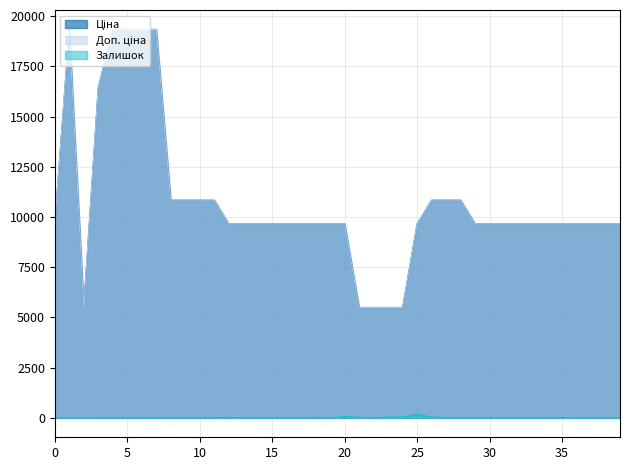

How many values in the Доп. ціна series are below 9664?

5